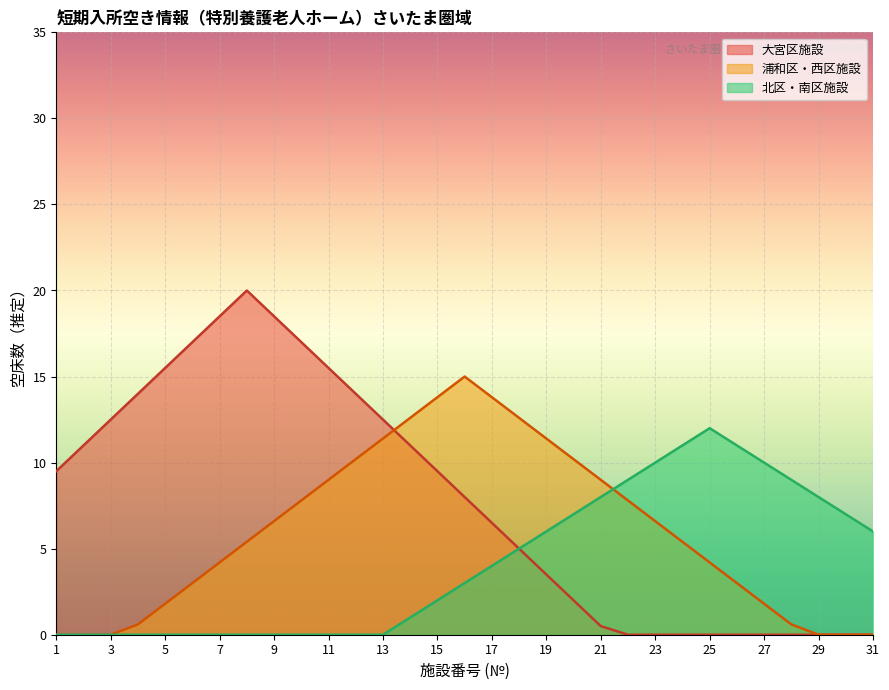

How many lines are shown in the chart?

3